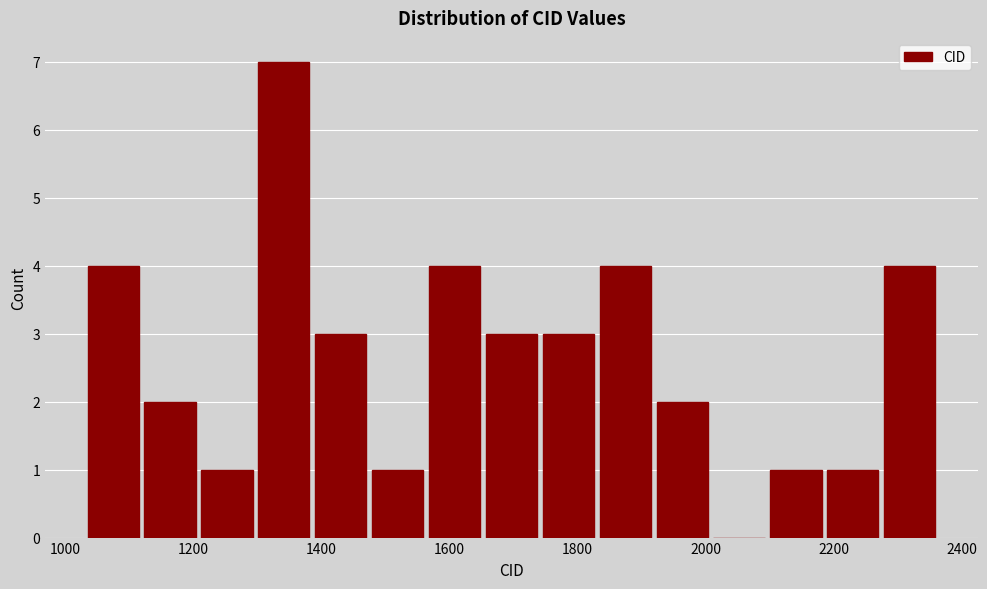

Reading left to right, list every bar in this chart as the range it spans on the x-axis followed by its height. Neither the bar edges nor the heights are printed on the chart, so give them approximately, as read against the axes.

1040 to 1120: 4
1120 to 1200: 2
1200 to 1300: 1
1300 to 1380: 7
1380 to 1480: 3
1480 to 1560: 1
1560 to 1660: 4
1660 to 1740: 3
1740 to 1840: 3
1840 to 1920: 4
1920 to 2000: 2
2000 to 2100: 0
2100 to 2180: 1
2180 to 2280: 1
2280 to 2360: 4